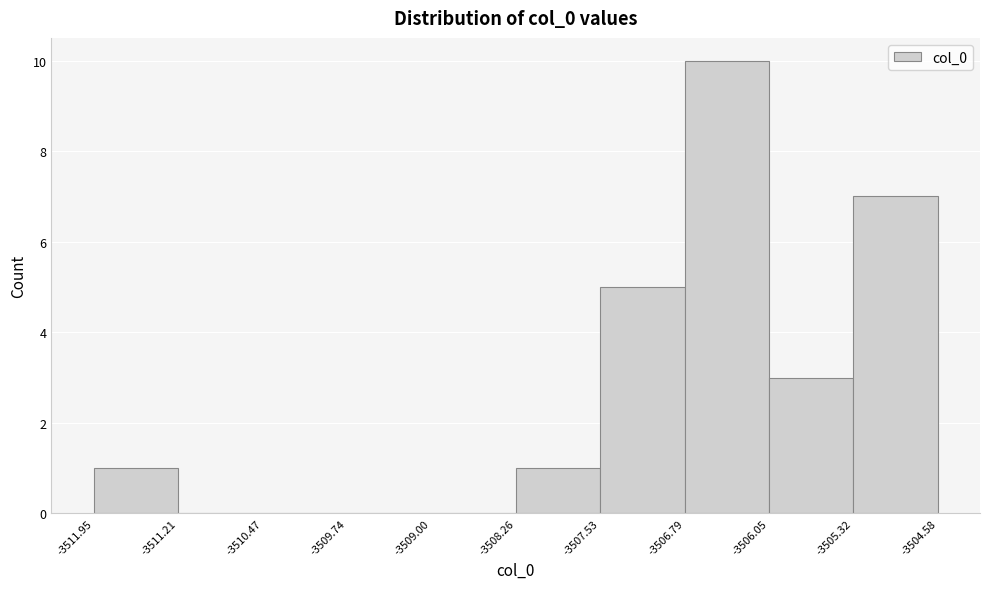

How tall is the bar that spans -3506.79 to -3506.05 on the x-axis? The values are not printed on the chart, so give them approximately, as read against the axis.

10